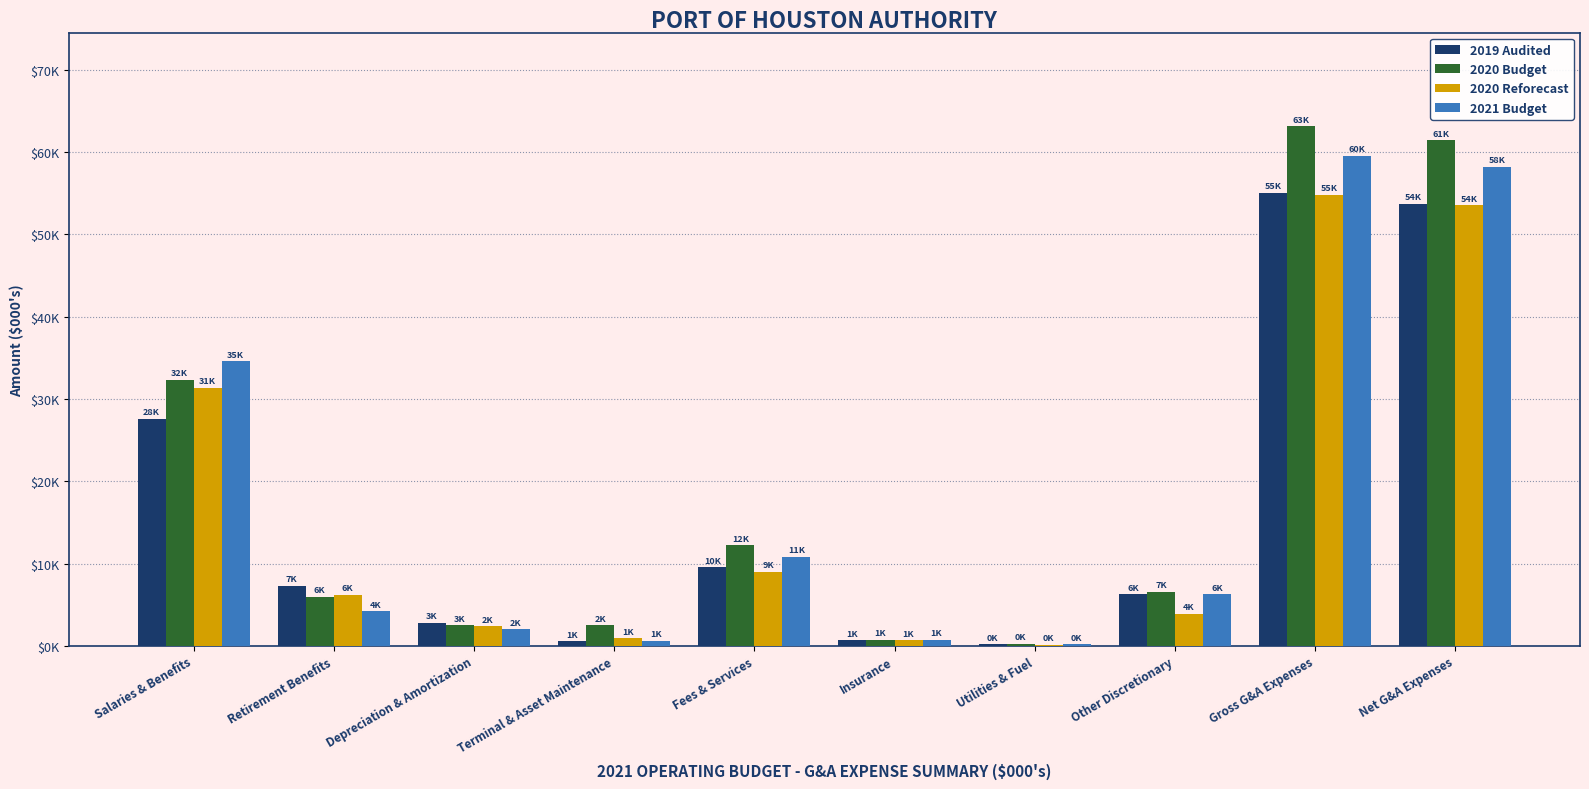

What are all the series names shown in the legend?

2019 Audited, 2020 Budget, 2020 Reforecast, 2021 Budget